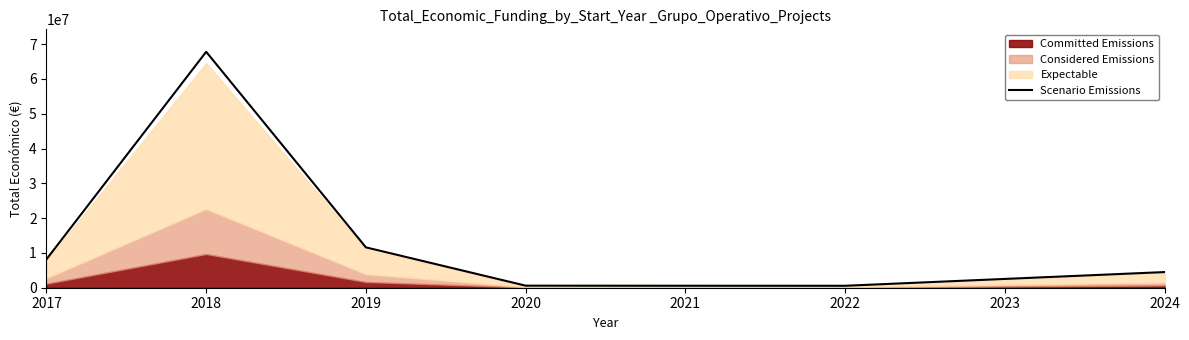

The value of Scenario Emissions at 2017 is 12085904.6. True or false?

False